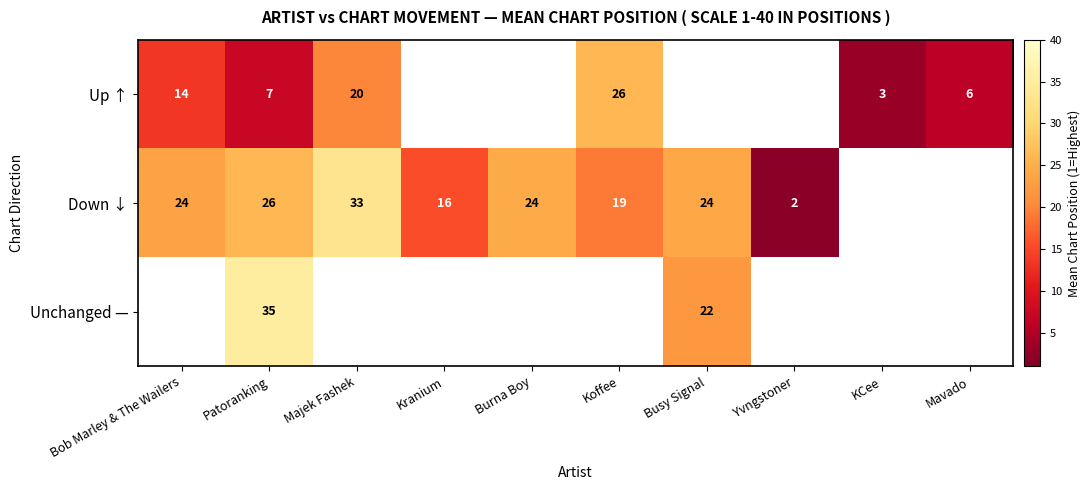

The Down ↓ series shows 10.4 at Majek Fashek. True or false?

False